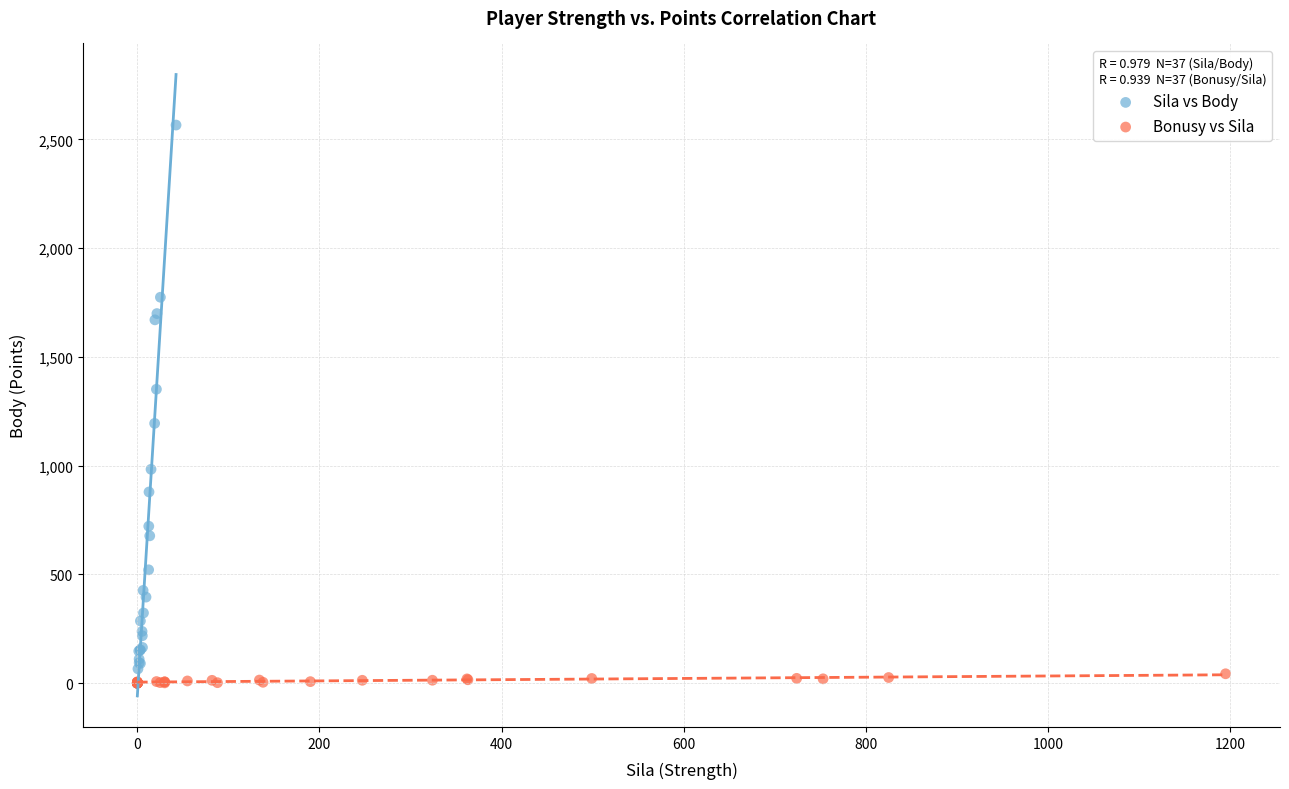

Which series has the largest Y range (max minus min)?

Sila vs Body